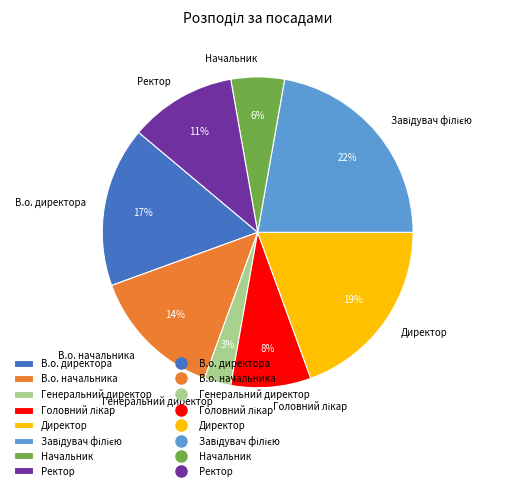

What percentage is the Генеральний директор slice, to the nearest percent?

3%